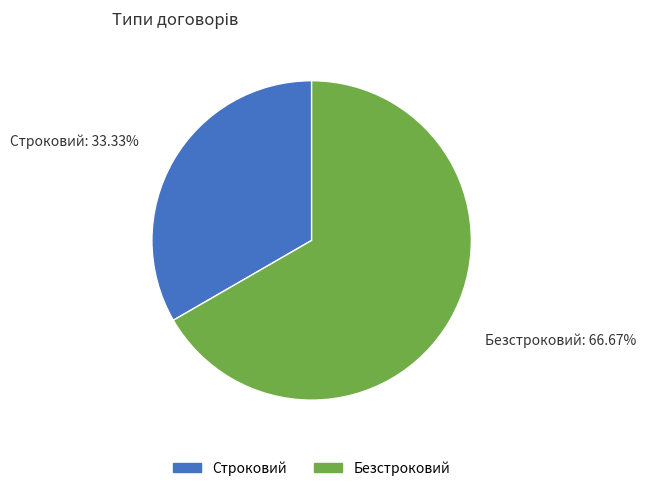

What percentage is the Безстроковий slice, to the nearest percent?

67%